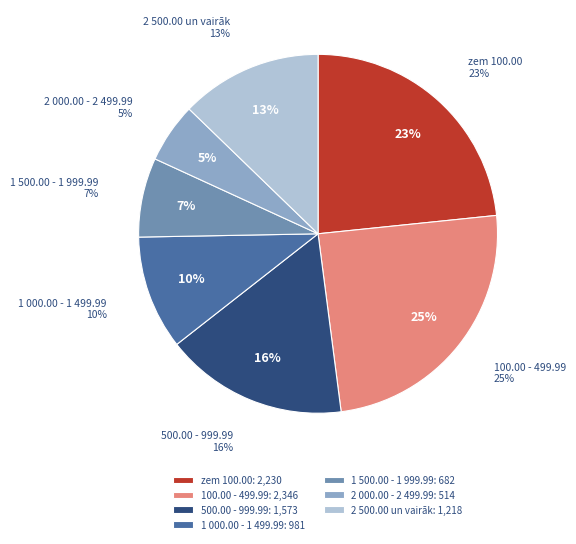

Which category has the smallest portion of the pie?

2 000.00 - 2 499.99